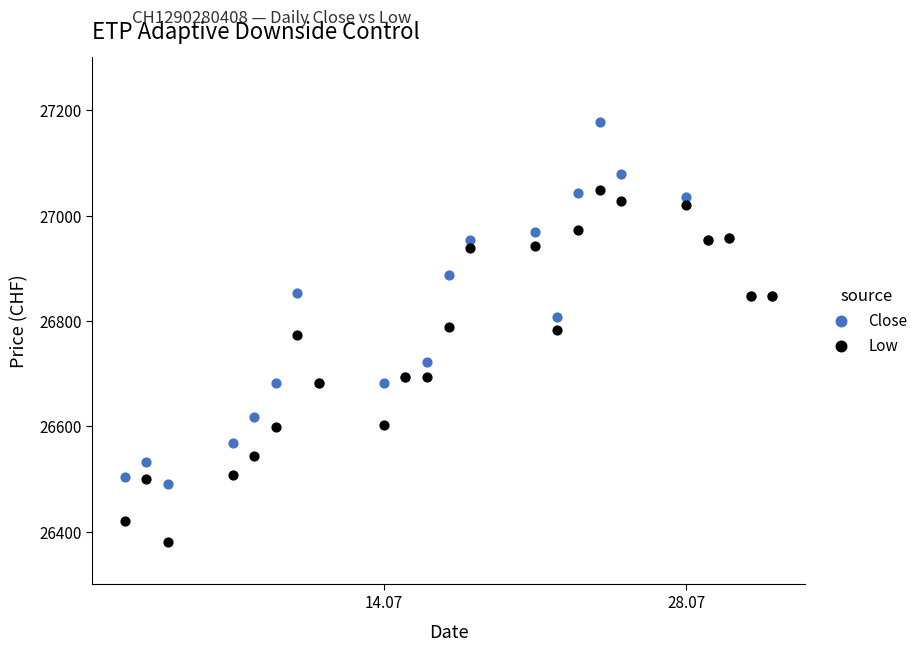

What are all the series names shown in the legend?

Close, Low